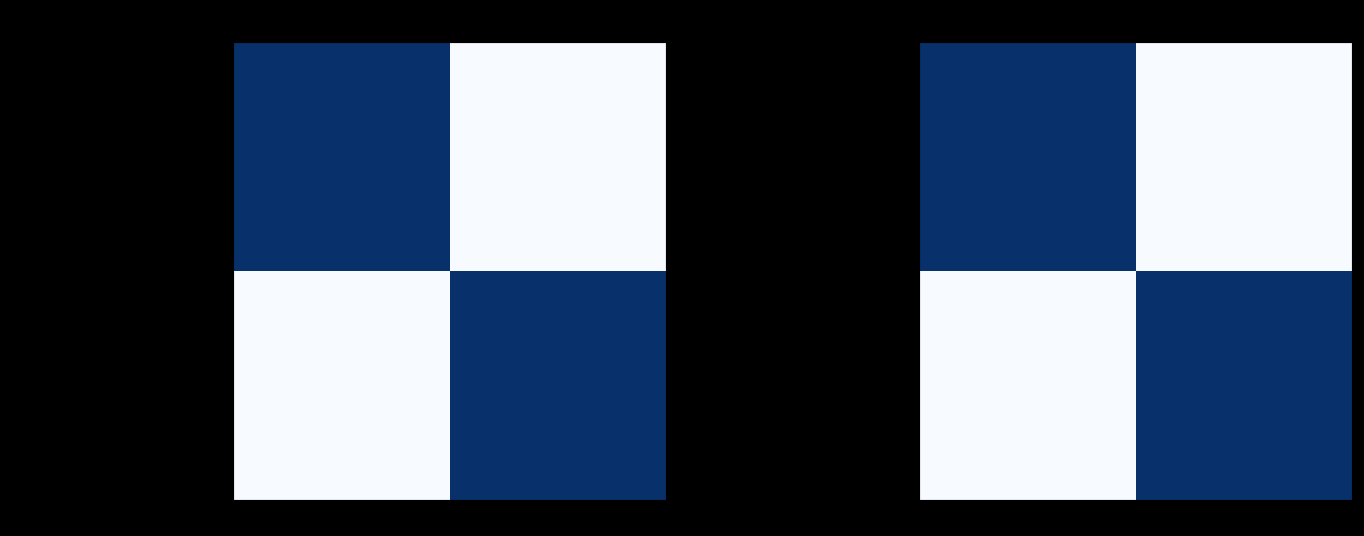

What is the spread (max minus min) of values at -1?

1713282020